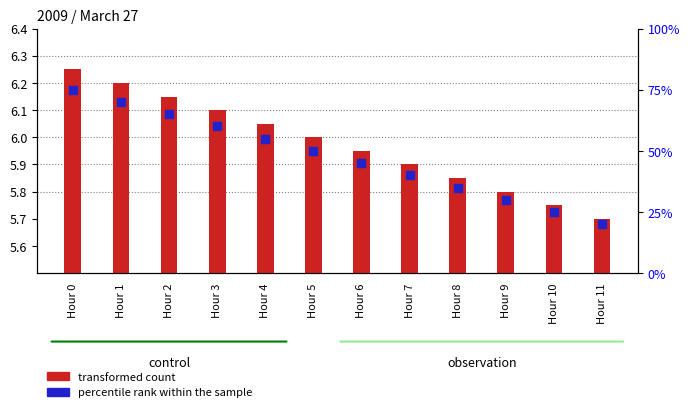

What are all the series names shown in the legend?

transformed count, percentile rank within the sample